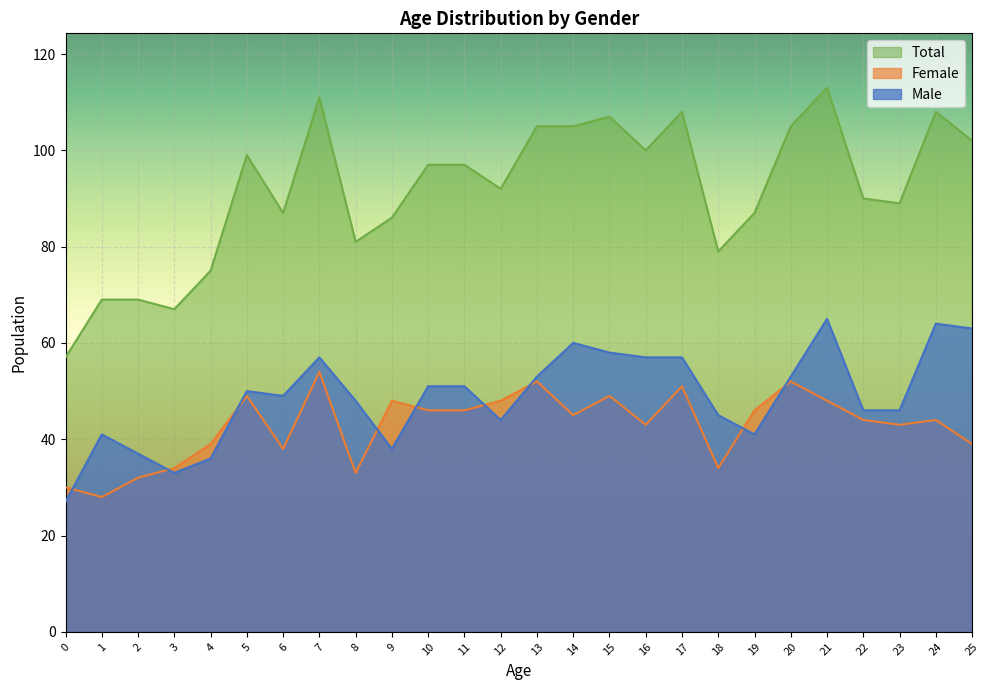

Reading right to left, transcribe all the data shown in this chart.

Male: 25=63	24=64	23=46	22=46	21=65	20=53	19=41	18=45	17=57	16=57	15=58	14=60	13=53	12=44	11=51	10=51	9=38	8=48	7=57	6=49	5=50	4=36	3=33	2=37	1=41	0=27
Female: 25=39	24=44	23=43	22=44	21=48	20=52	19=46	18=34	17=51	16=43	15=49	14=45	13=52	12=48	11=46	10=46	9=48	8=33	7=54	6=38	5=49	4=39	3=34	2=32	1=28	0=30
Total: 25=102	24=108	23=89	22=90	21=113	20=105	19=87	18=79	17=108	16=100	15=107	14=105	13=105	12=92	11=97	10=97	9=86	8=81	7=111	6=87	5=99	4=75	3=67	2=69	1=69	0=57